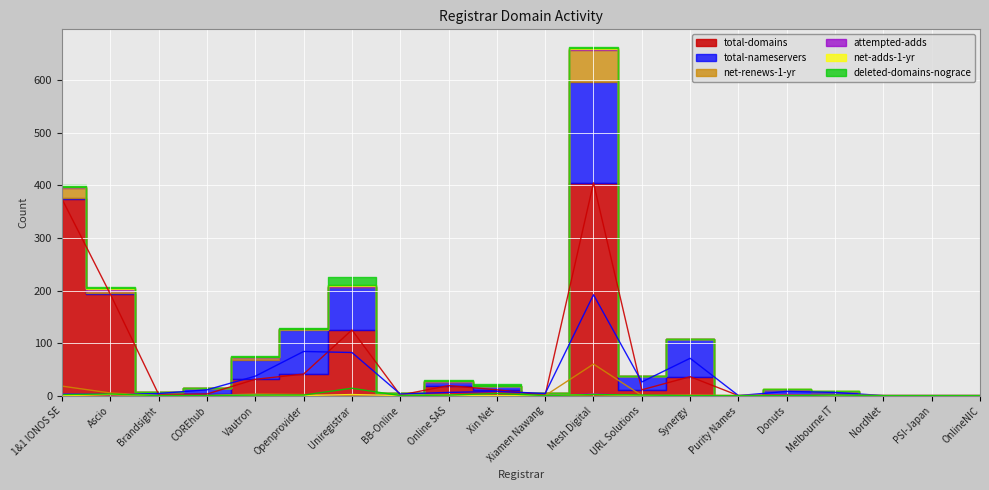

What is the value of the attempted-adds point at the 7th from the left?

2